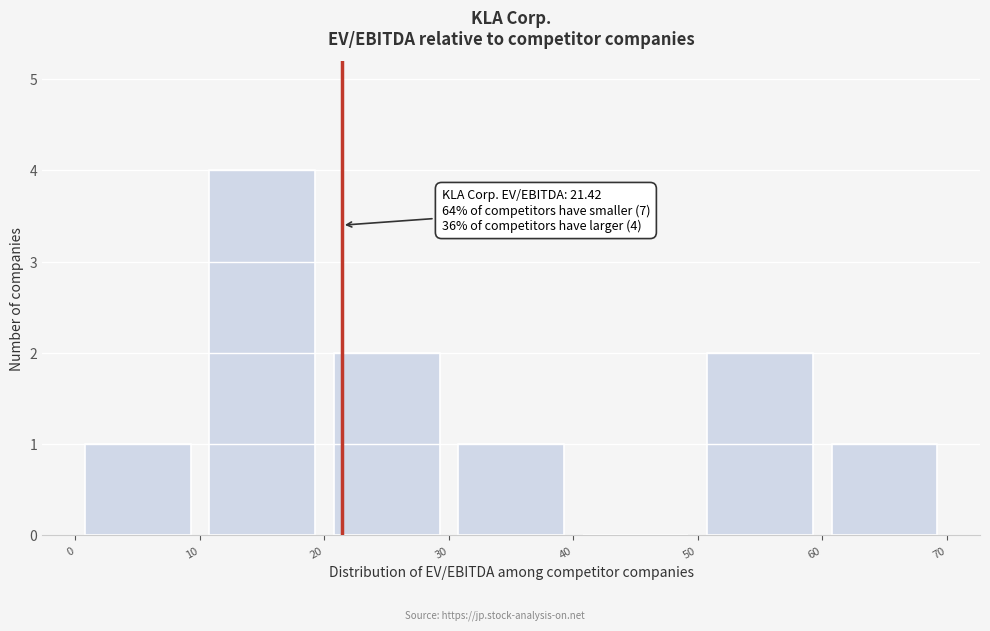

Which range on the x-axis has the tallest bar?

10 to 20